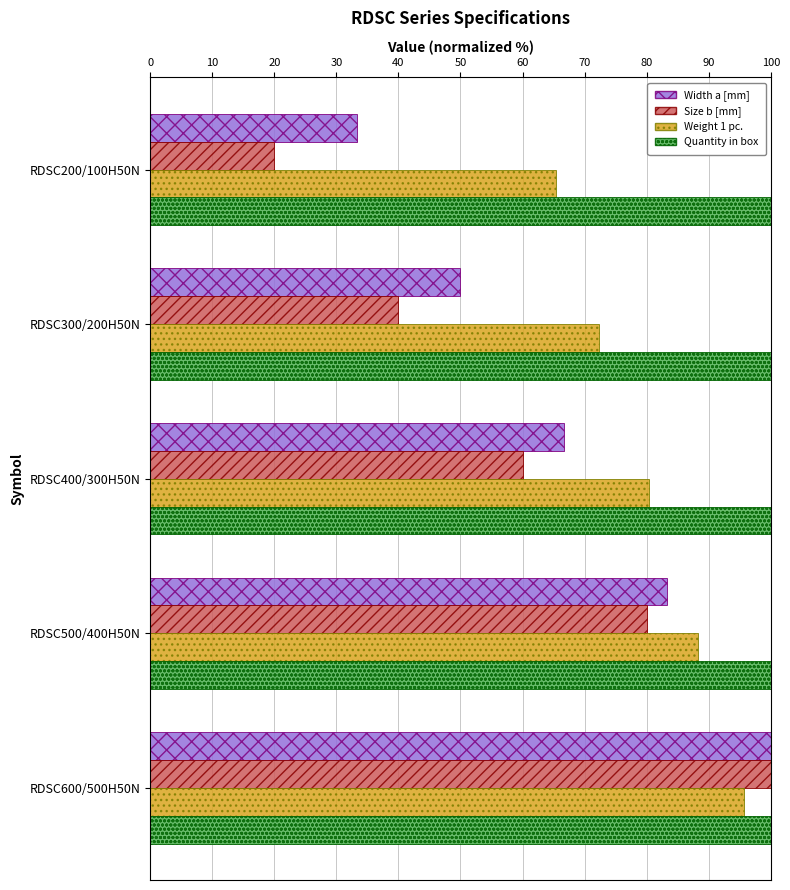

At which category is the sum across all series the highest?

RDSC600/500H50N